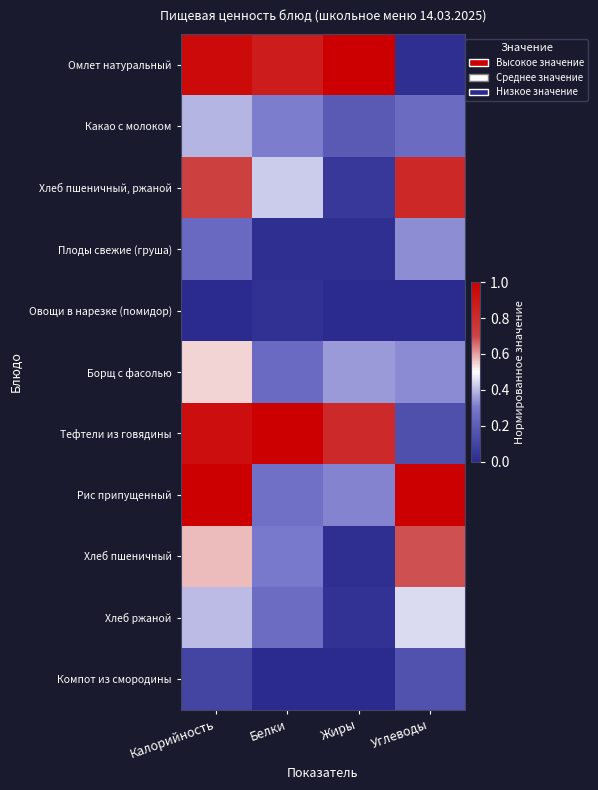

At Жиры, list the series in order from smallest to largest.

Овощи в нарезке (помидор), Компот из смородины, Плоды свежие (груша), Хлеб пшеничный, Хлеб ржаной, Хлеб пшеничный, ржаной, Какао с молоком, Рис припущенный, Борщ с фасолью, Тефтели из говядины, Омлет натуральный